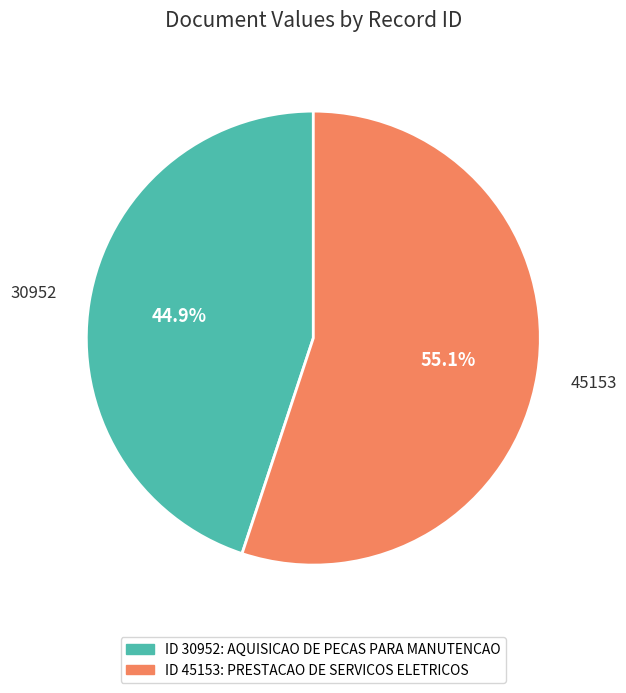

Is there a majority slice in this chart?

Yes